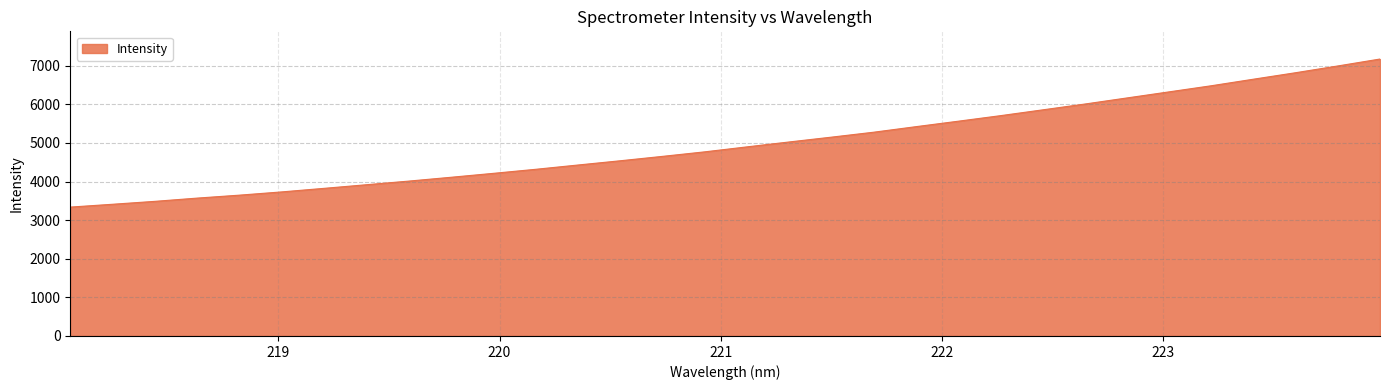

What is the difference between the maximum and minimum values?

3835.8